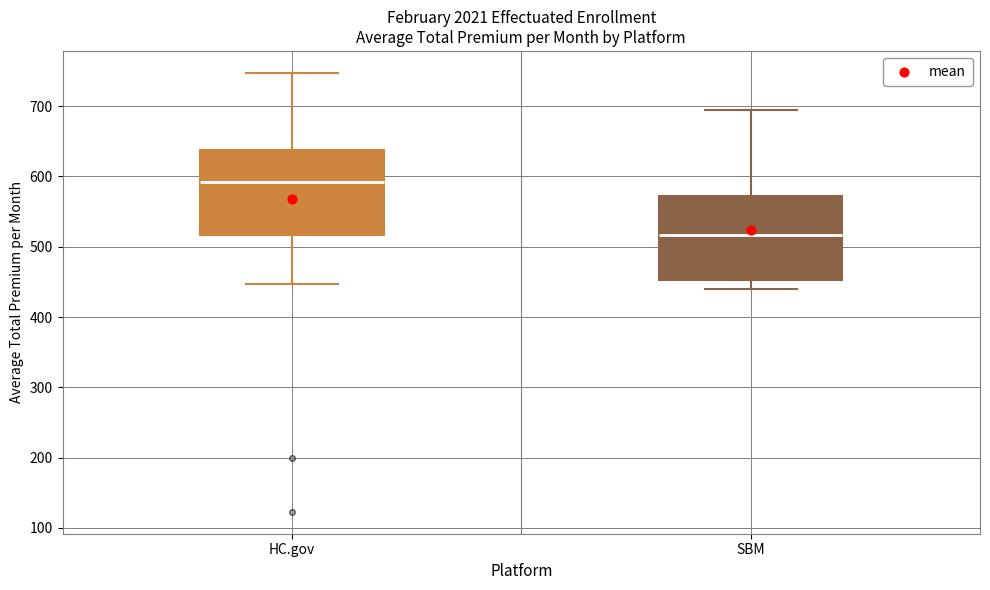

Where is the lower edge of the box for HC.gov on the y-axis? The values are not printed on the chart, so give them approximately, as read against the axis.

520